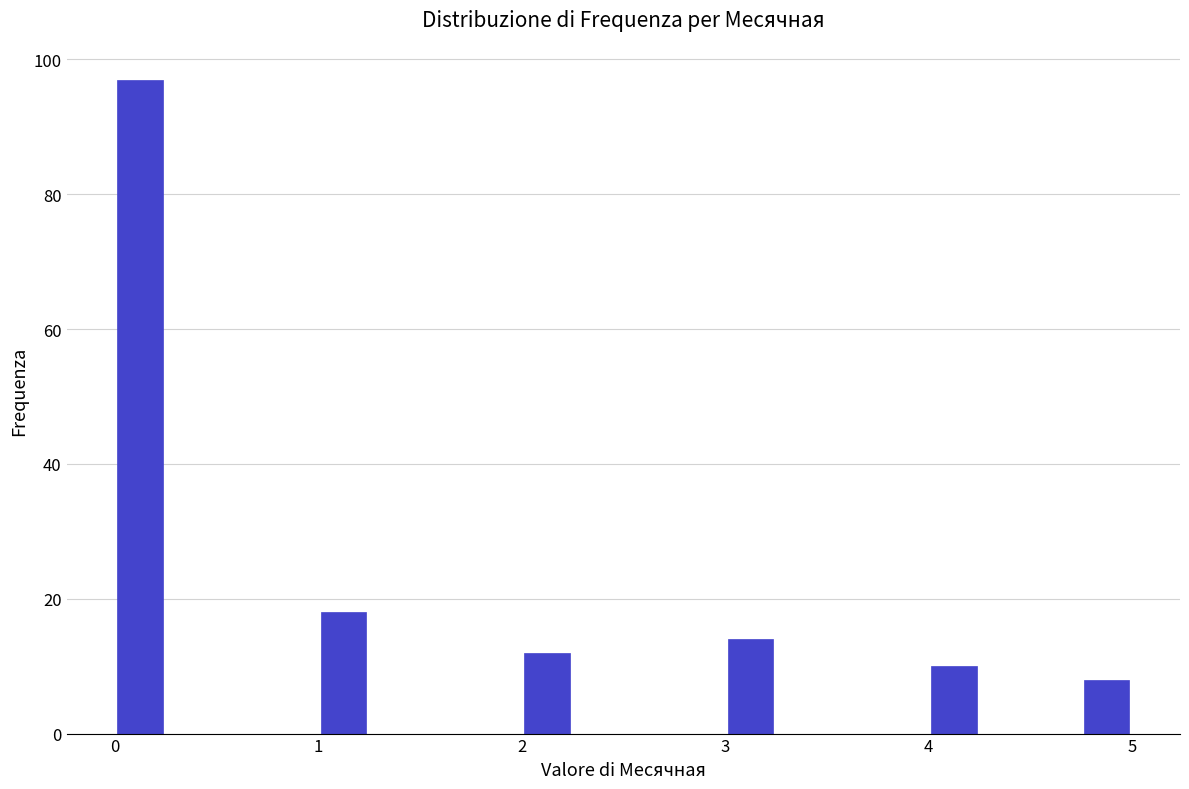

Around what value on the x-axis is the tallest bar? Give the approximate position of its centre, as read against the axis.

0.1